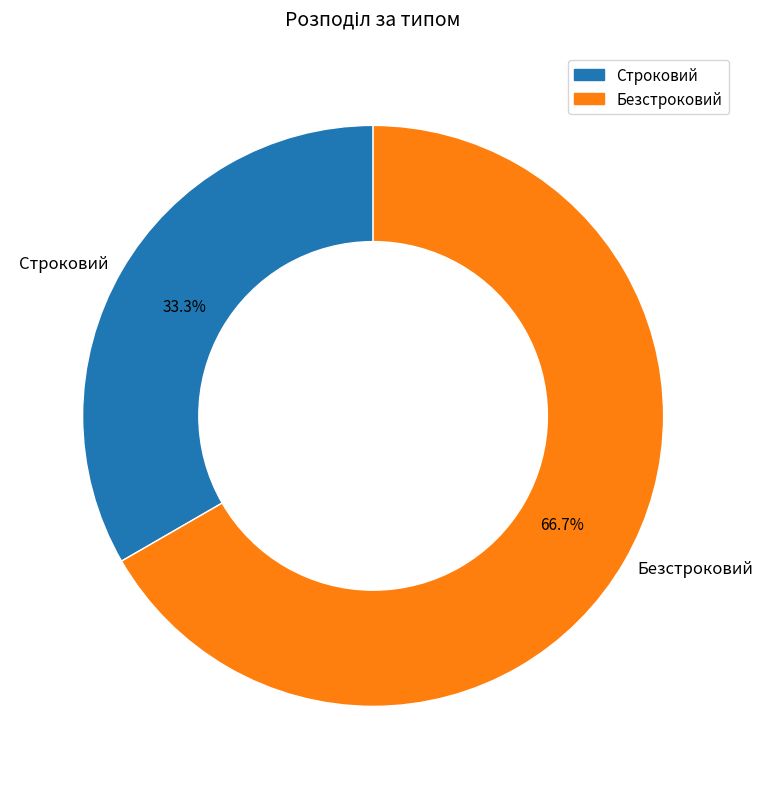

Does Безстроковий represent more than half of the total?

Yes